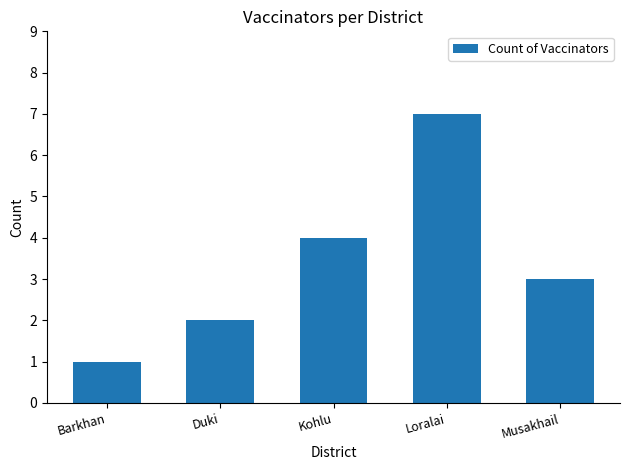

Approximately how many times larger is the value at Barkhan compared to Loralai?

0.1